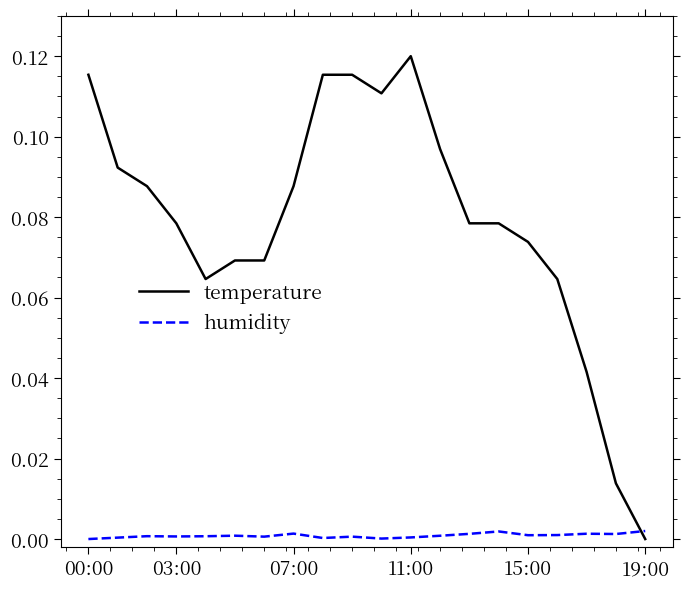

After their last crossing, which series has the higher values: temperature or humidity?

humidity